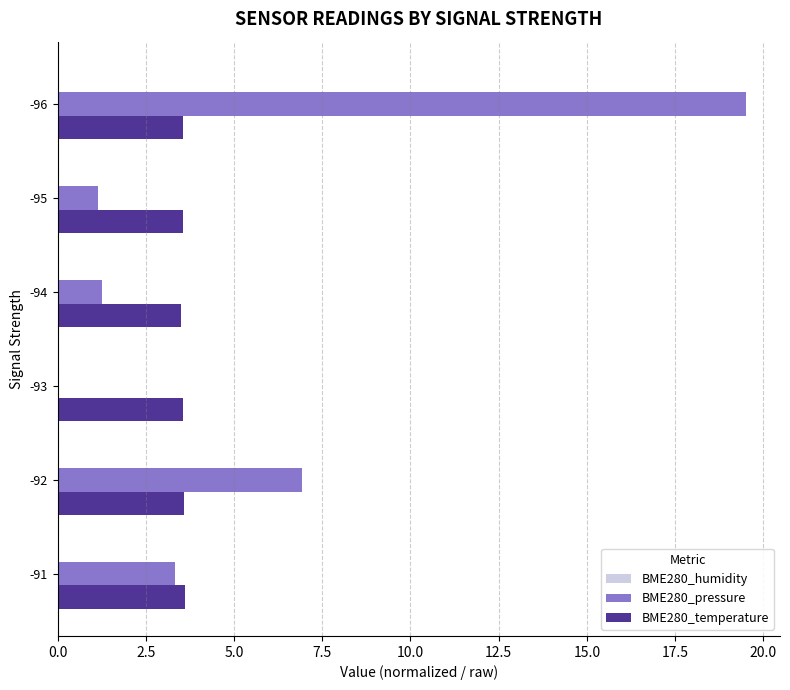

The value of BME280_pressure at -93 is 0.0. True or false?

True